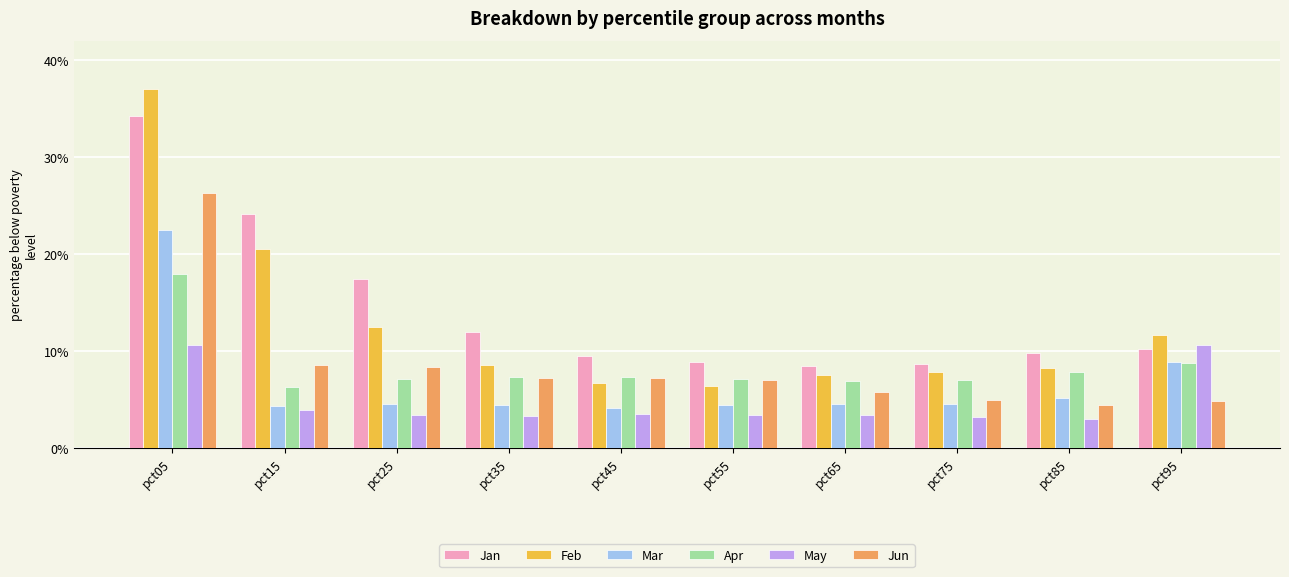

Which category has the highest value in the Feb series?

pct05